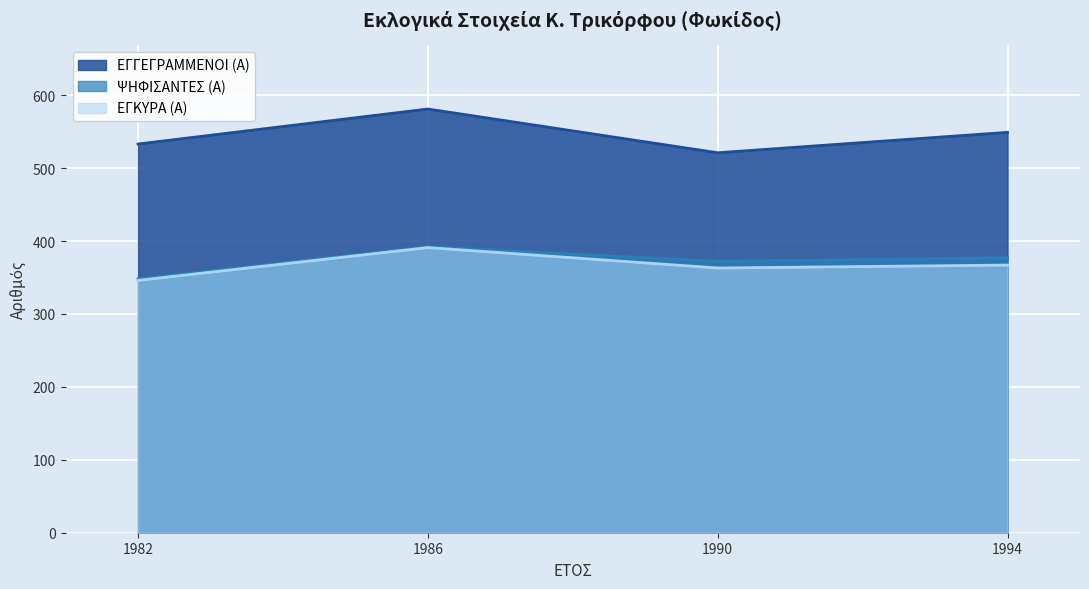

List the labels in order of ΕΓΓΕΓΡΑΜΜΕΝΟΙ (Α) value, smallest first.

1990, 1982, 1994, 1986